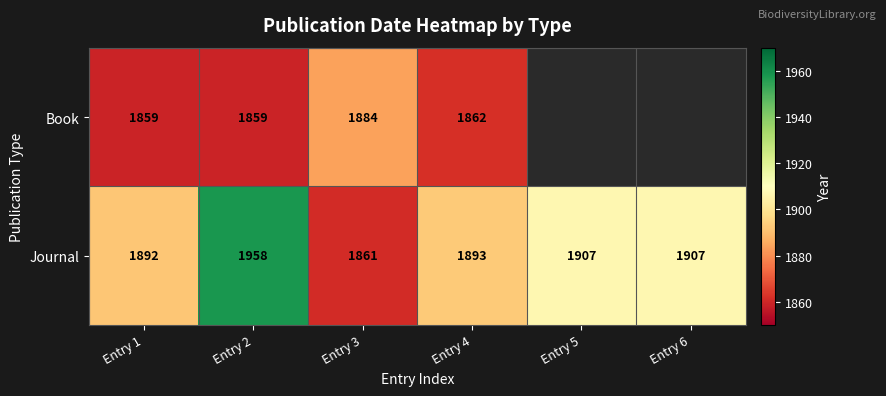

What is the total value across all series at Entry 3?

3745